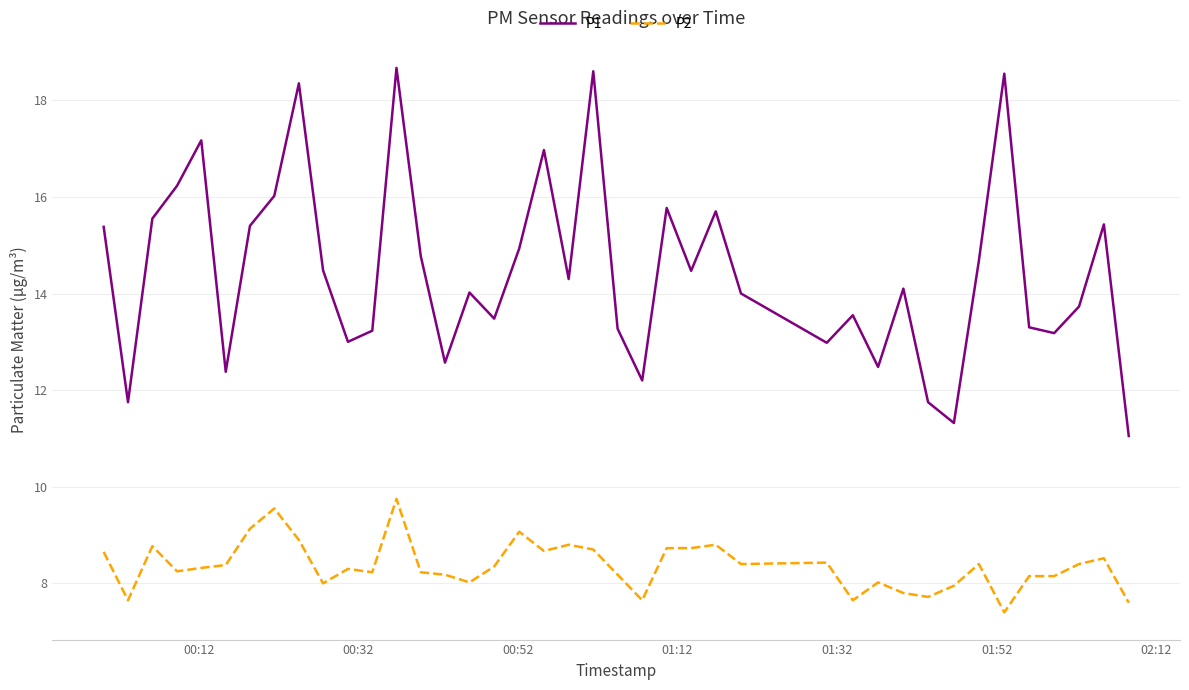

Rank the series by their maximum value, from highest to lowest.

P1, P2